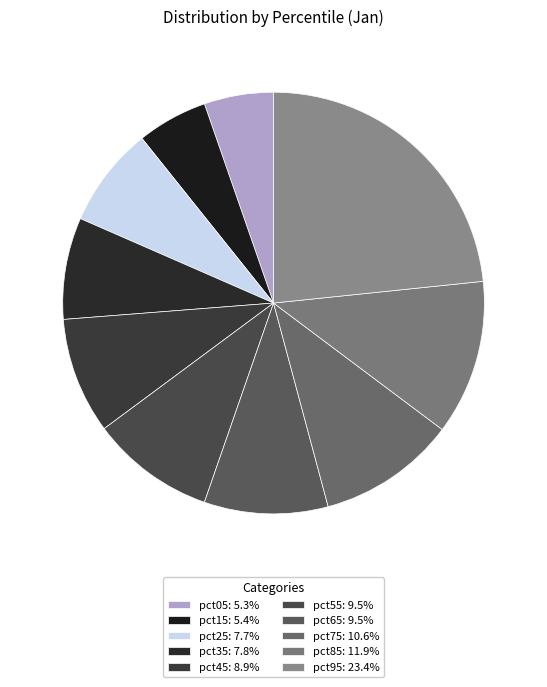

Is it true that pct85 is 12% of the pie?

True